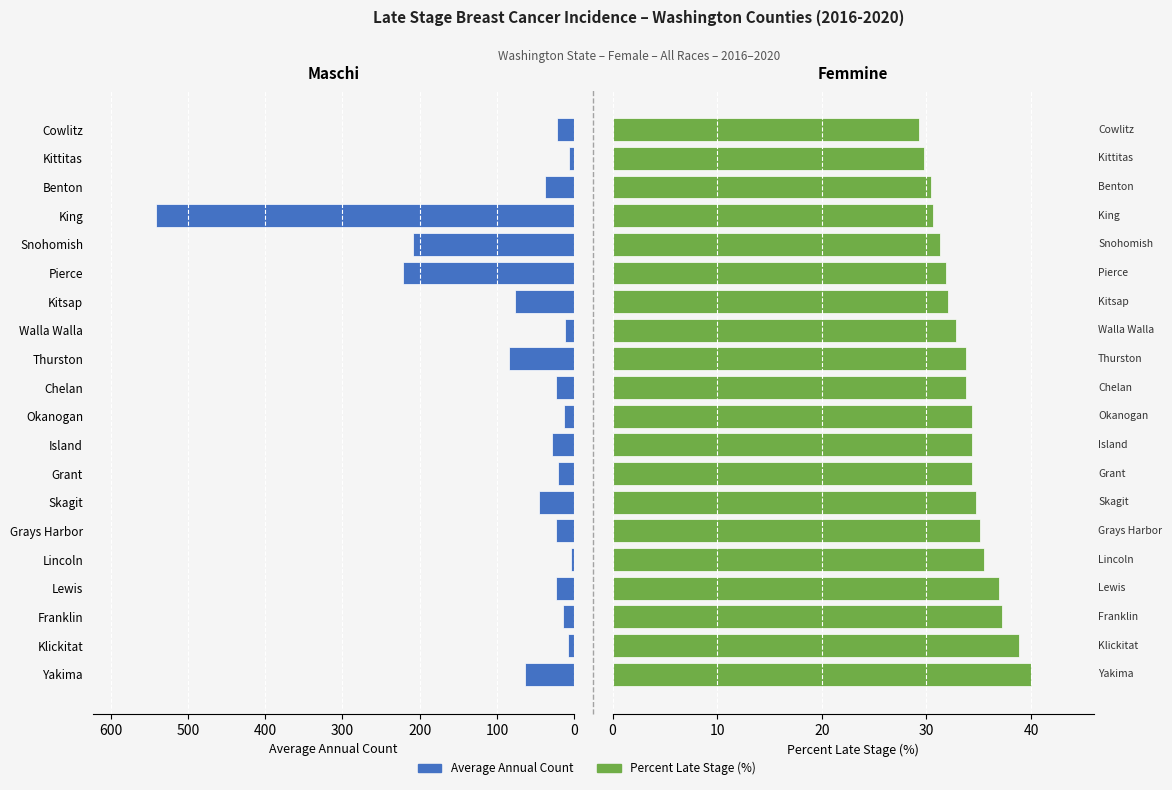

What is the smallest value displayed?

4.0